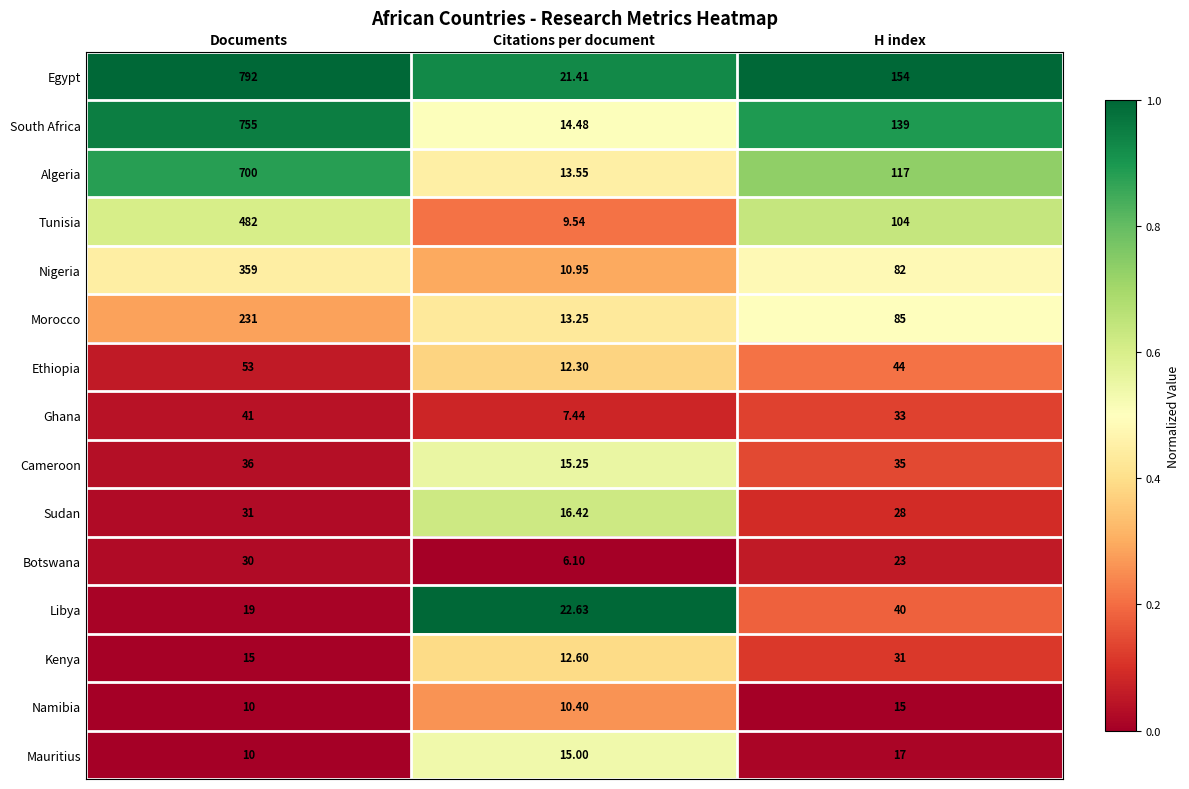

At which label does Ethiopia reach its minimum?

Citations per document